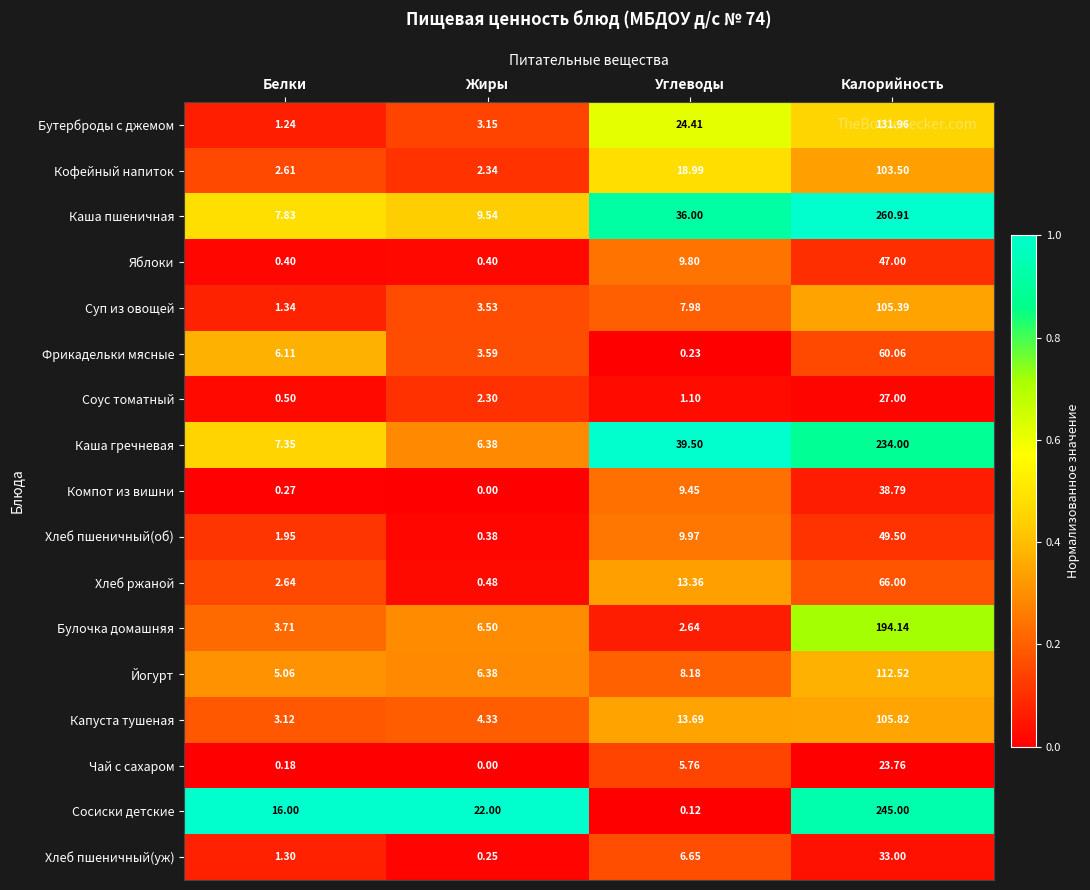

Which series changed the most between Белки and Углеводы?

Каша гречневая